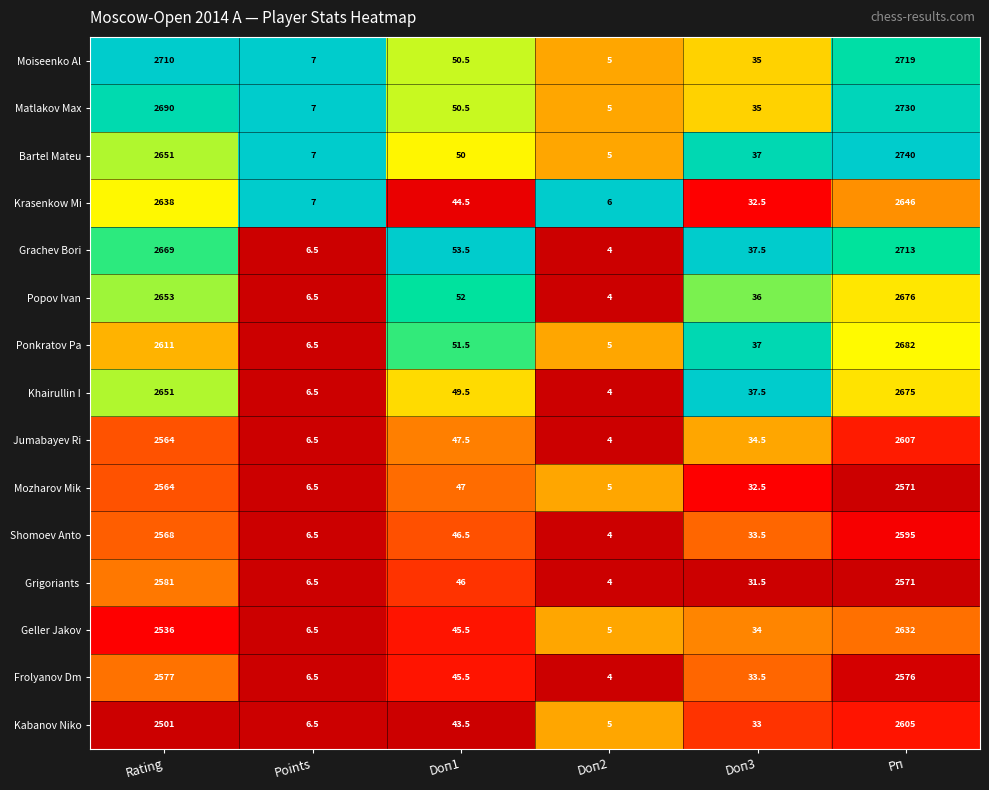

Where is Mozharov Mik nearest to the value 1288?

Doп1